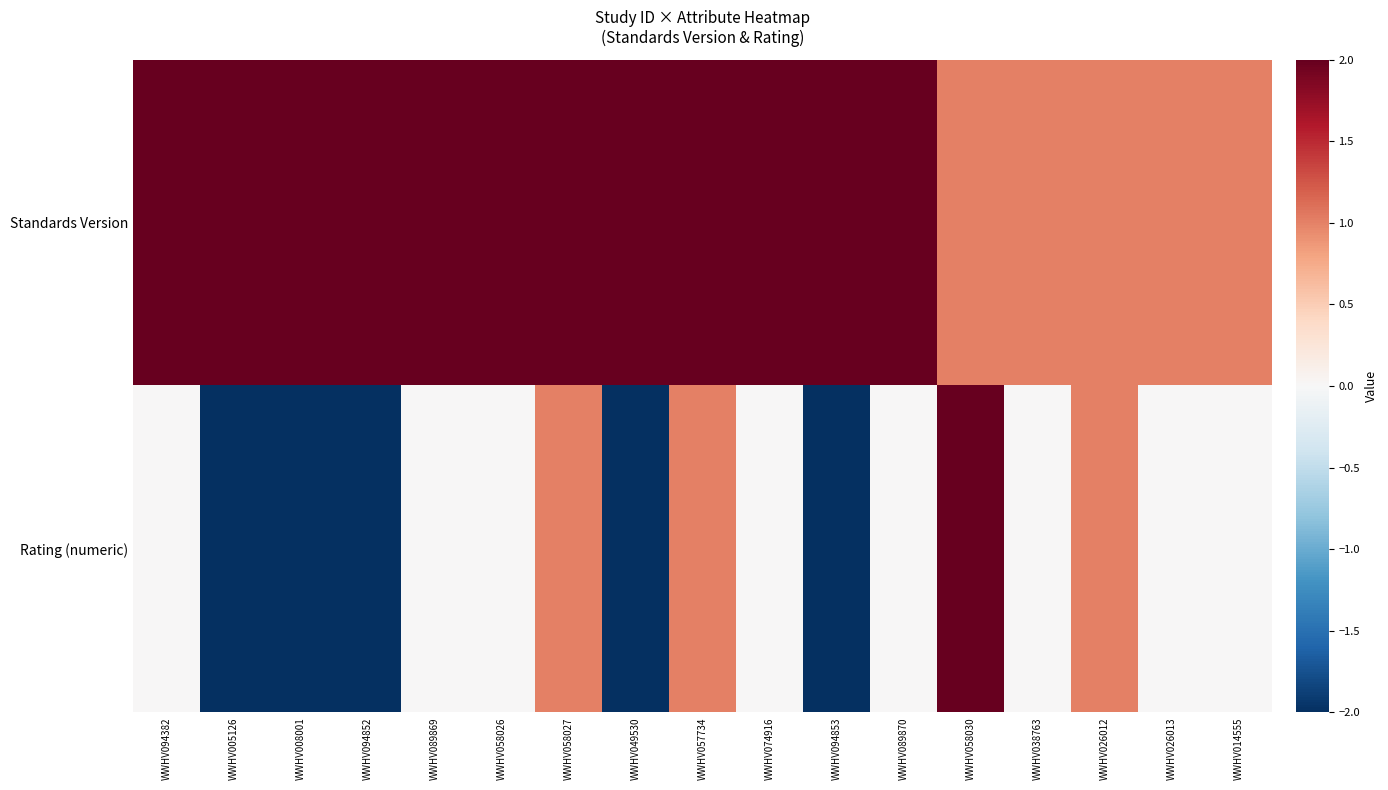

What is the sum of the Rating (numeric) values at WWHV026012 and WWHV057734?

2